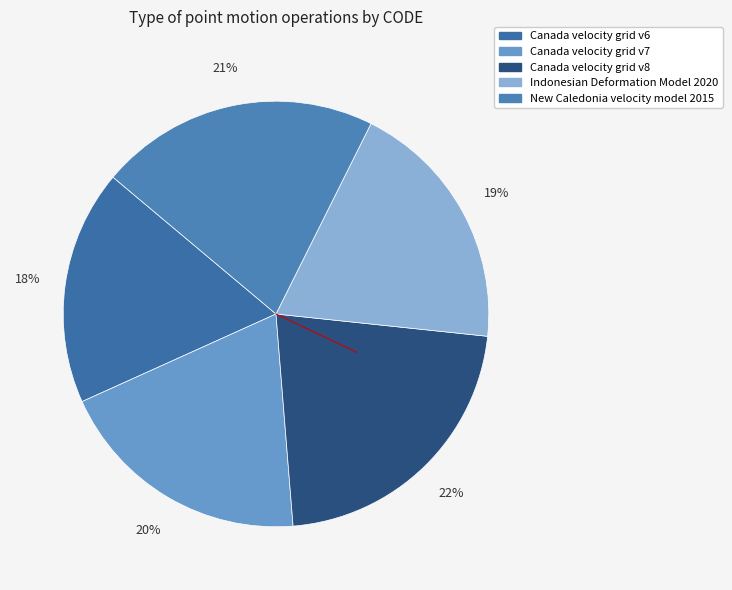

True or false: Canada velocity grid v6 accounts for 27% of the total.

False